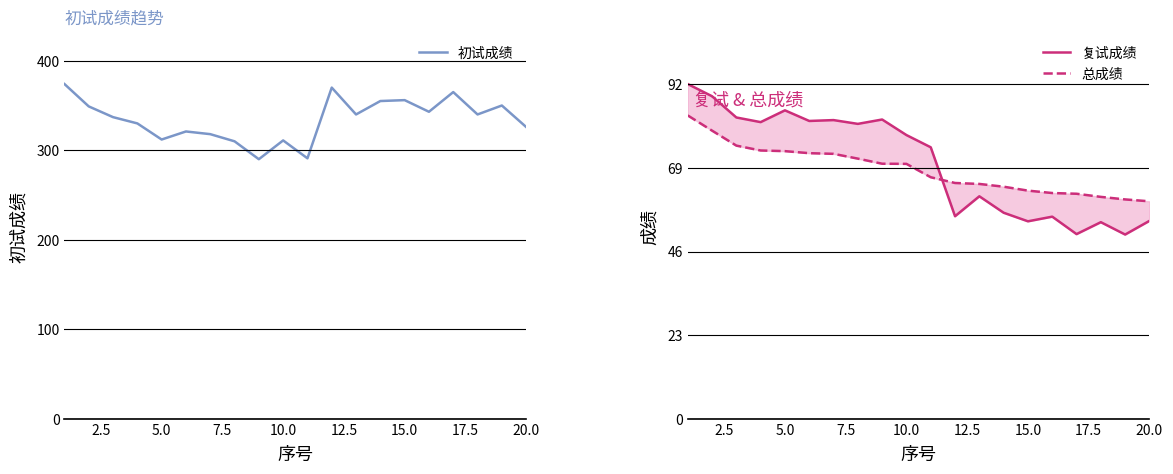

Count the number of categories in the chart.

20